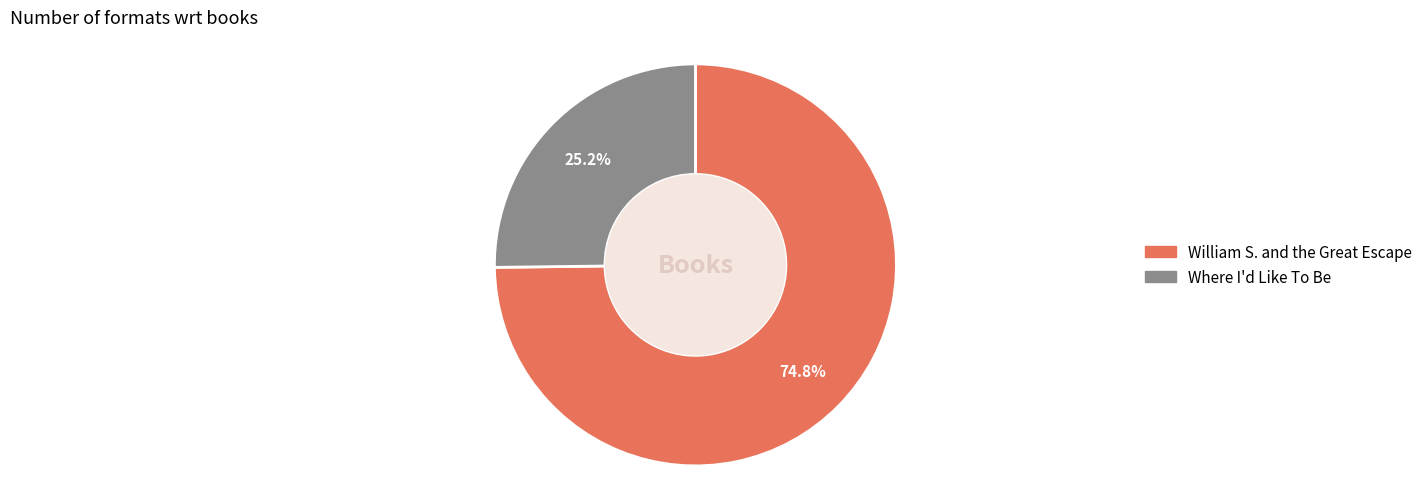

Is there any slice that represents more than half of the pie?

Yes